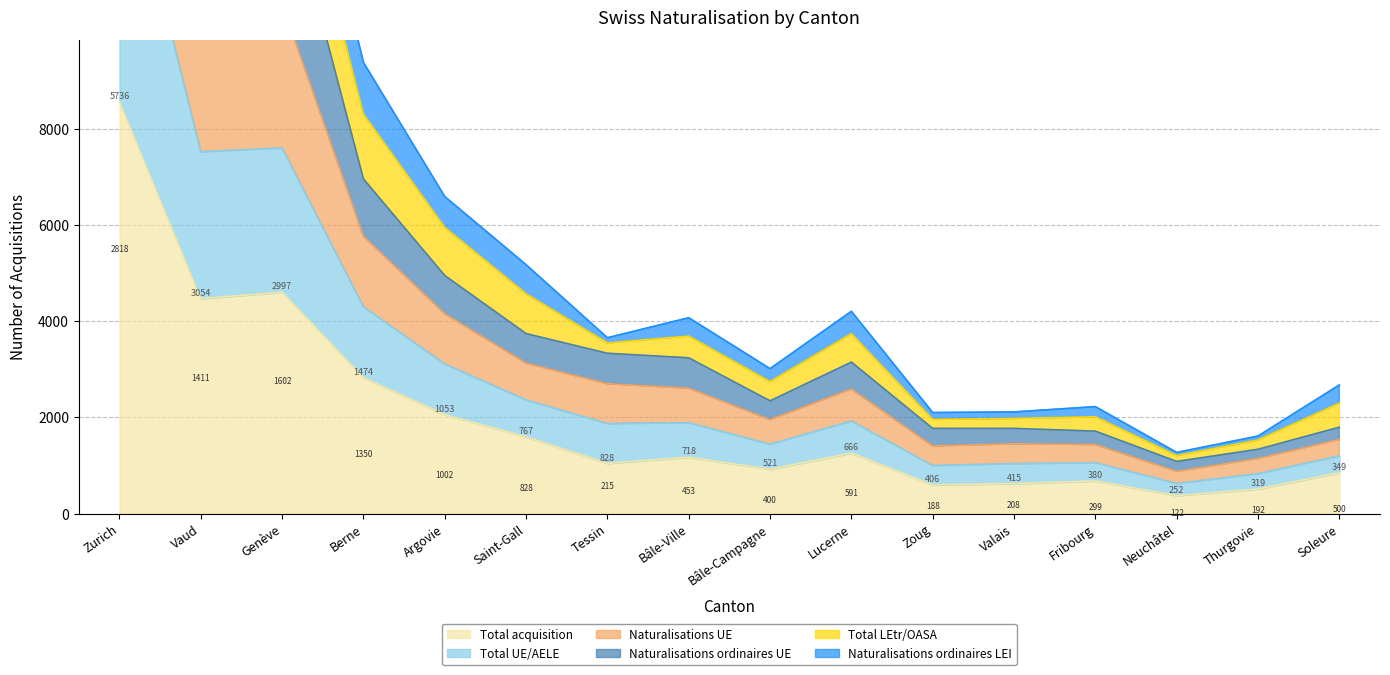

What is the approximate value of Total acquisition at Genève, to the nearest 50?

4600